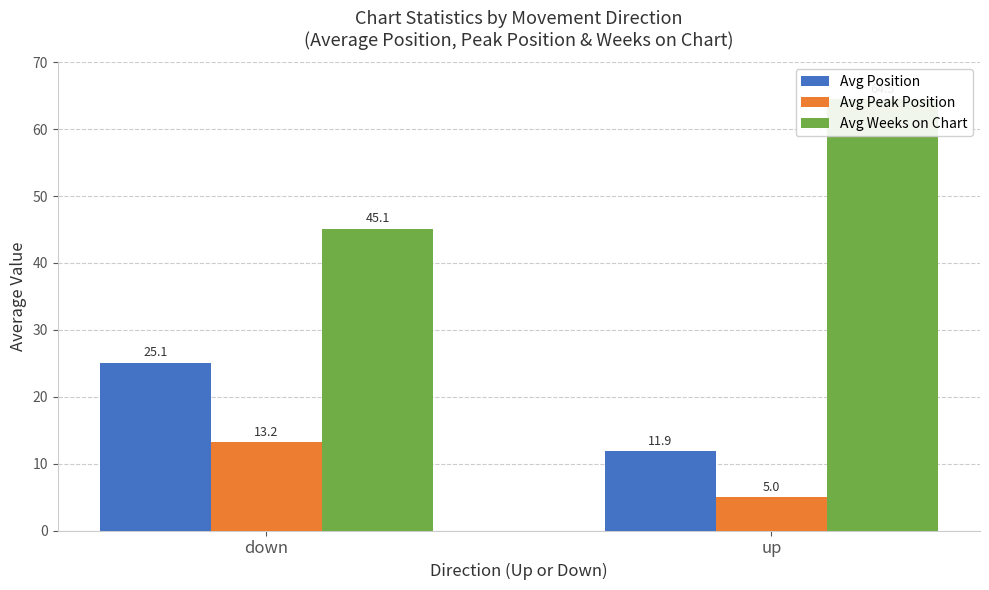

What is the difference between the maximum and minimum values in the Avg Peak Position series?

8.2